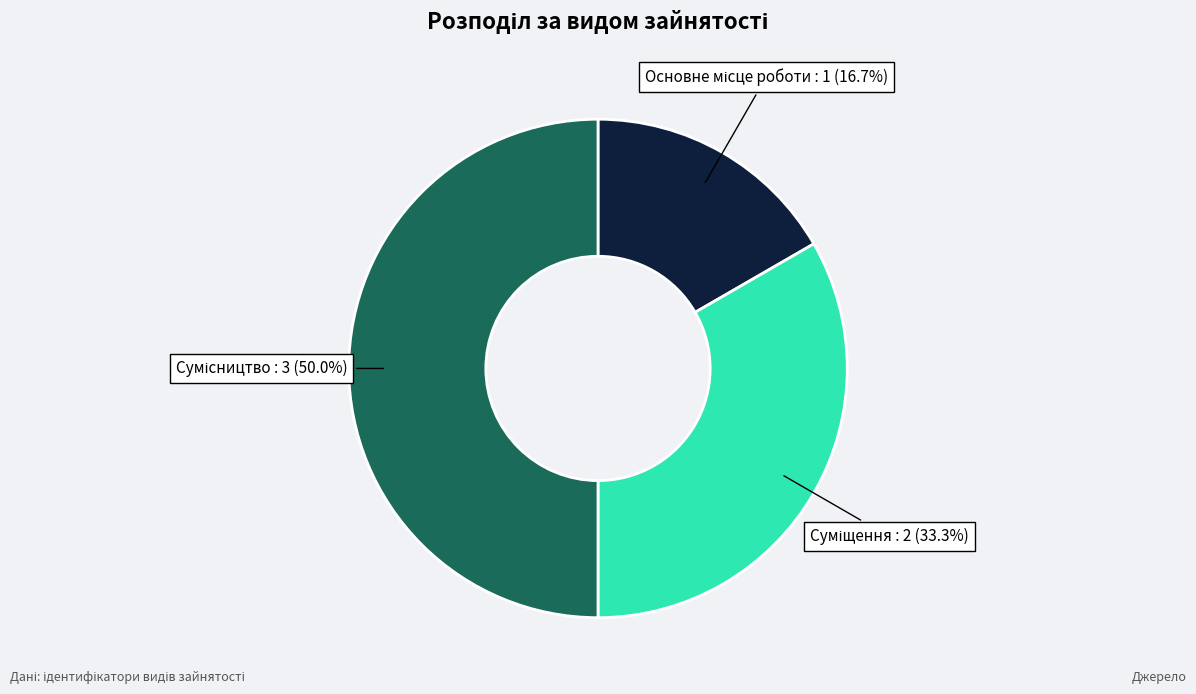

Is there any slice that represents more than half of the pie?

No